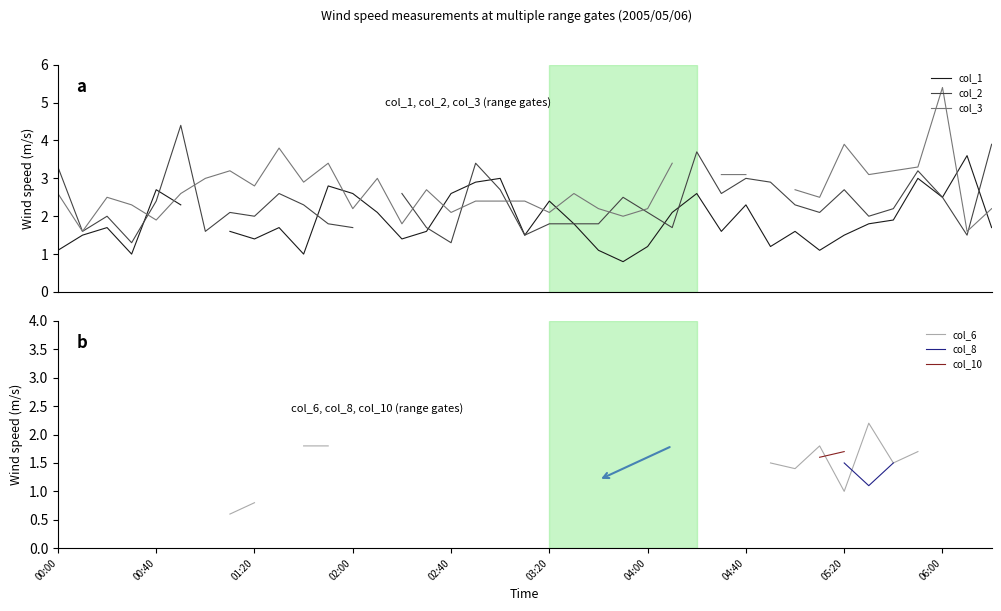

What are all the series names shown in the legend?

col_1, col_2, col_3, col_6, col_8, col_10